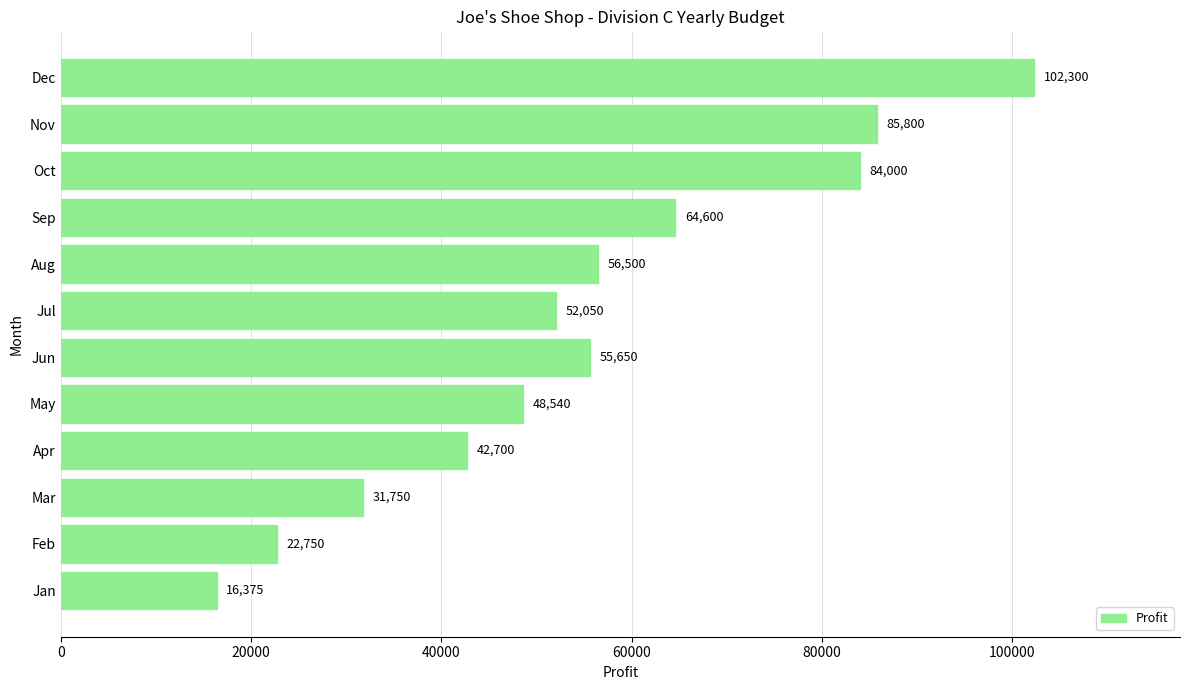

What is the ratio of the value at Mar to the value at Oct?

0.4